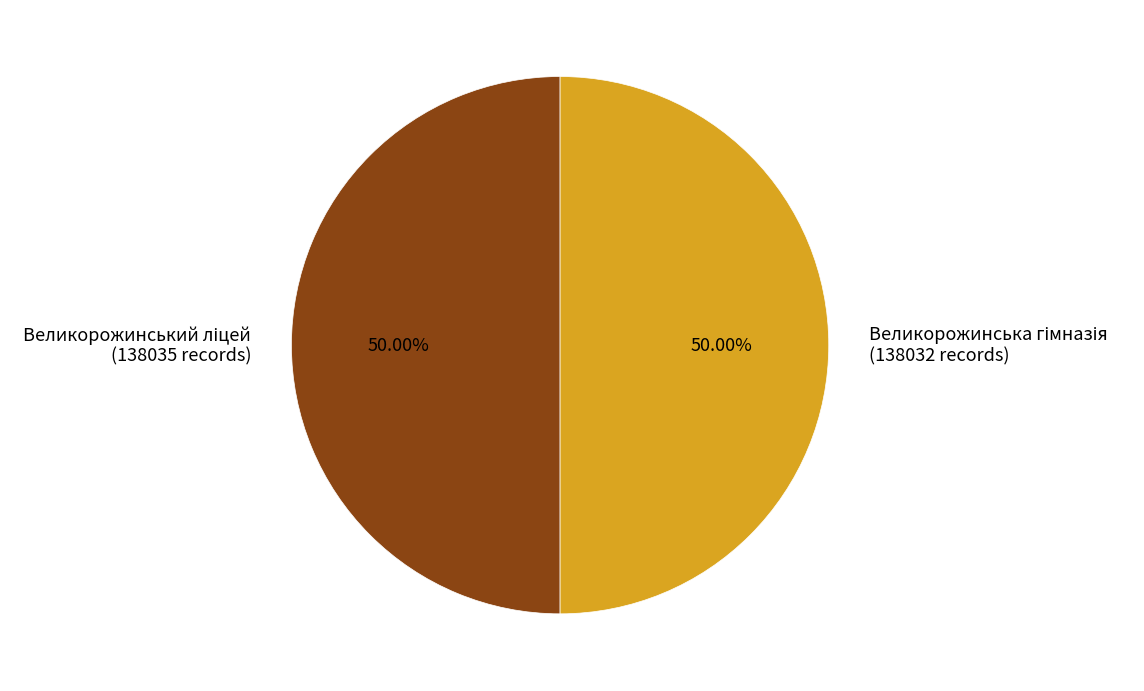

What percentage is NOT represented by Великорожинська гімназія?

50.0%